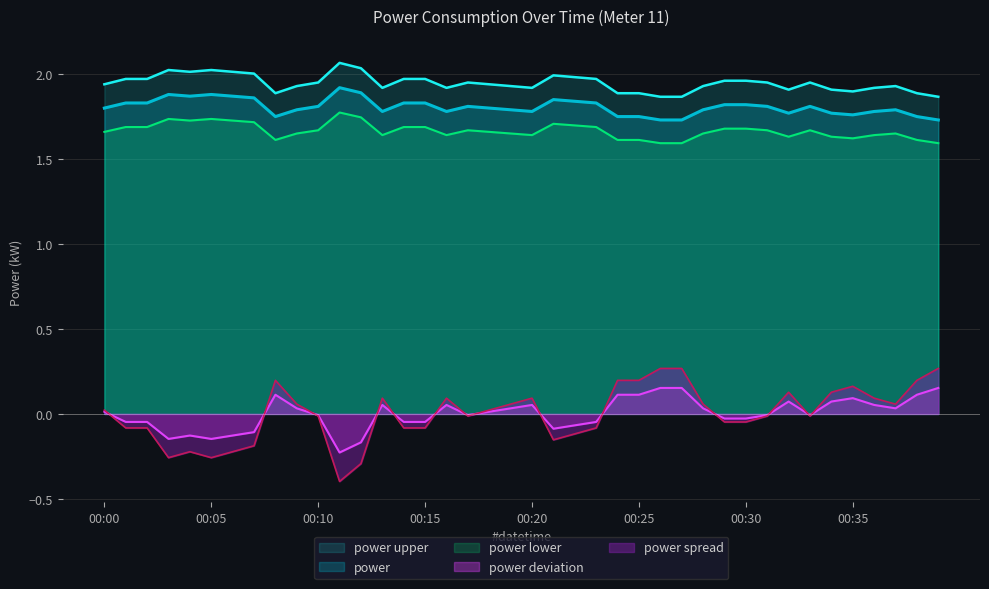

True or false: power upper and power lower intersect in this chart.

False